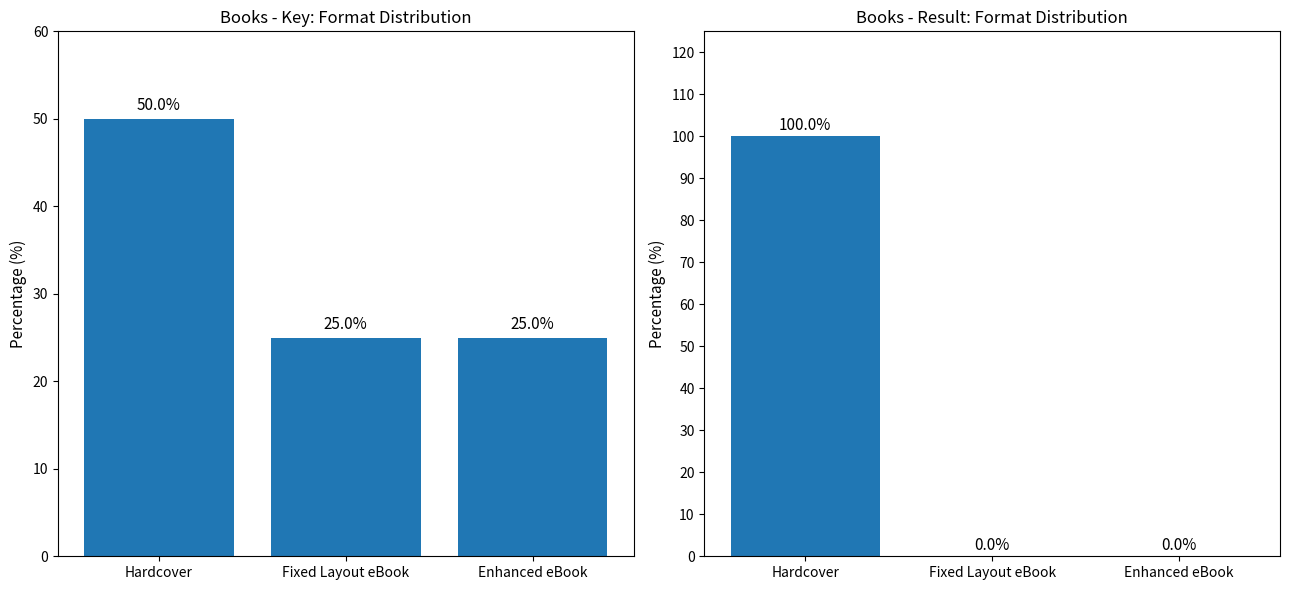

List the labels in order of Key value, smallest first.

Fixed Layout eBook, Enhanced eBook, Hardcover